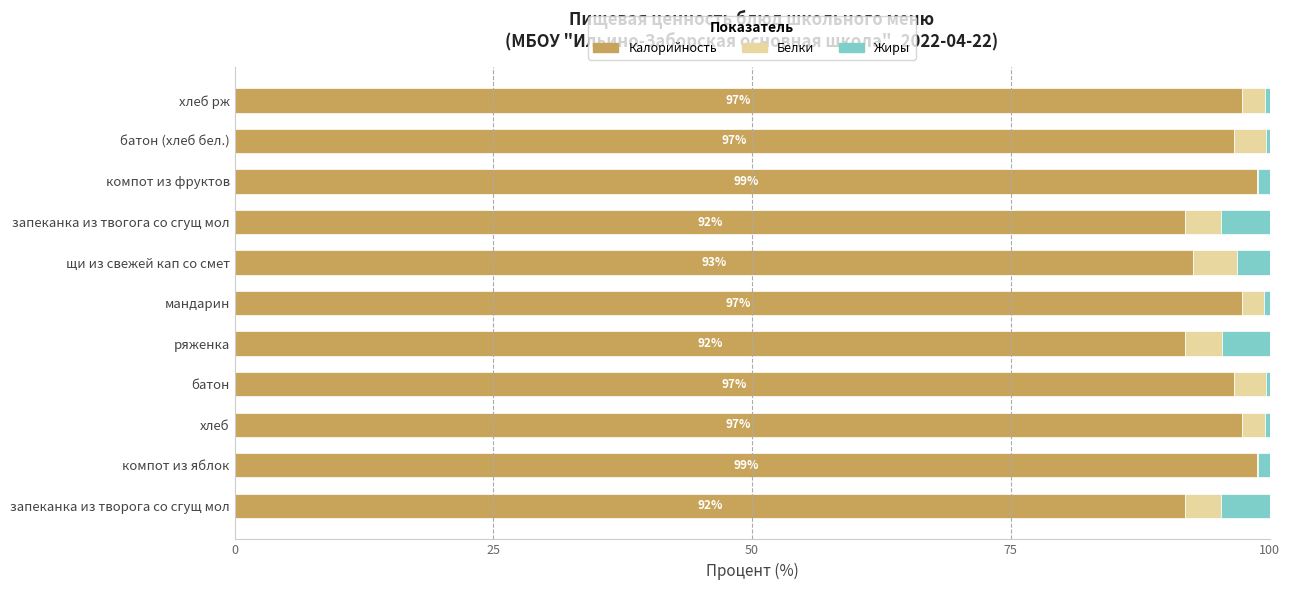

What is the sum of all Калорийность values?

1051.1